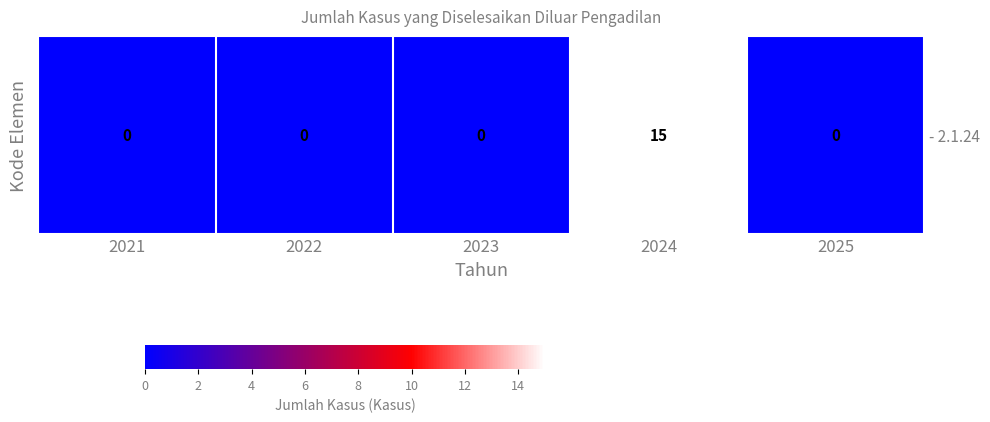

Is it true that the value at 2021 is -10?

False